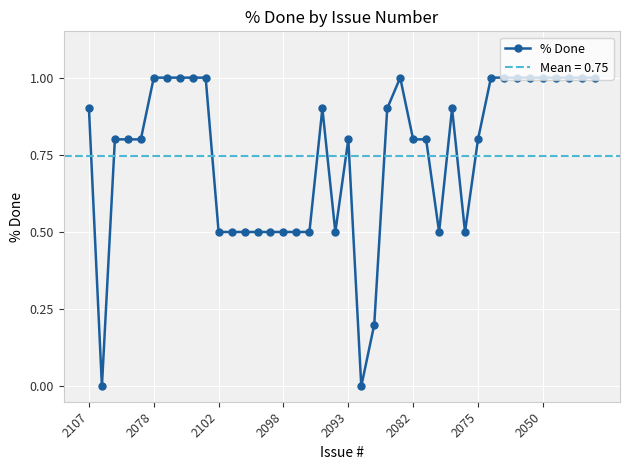

How many lines are shown in the chart?

1